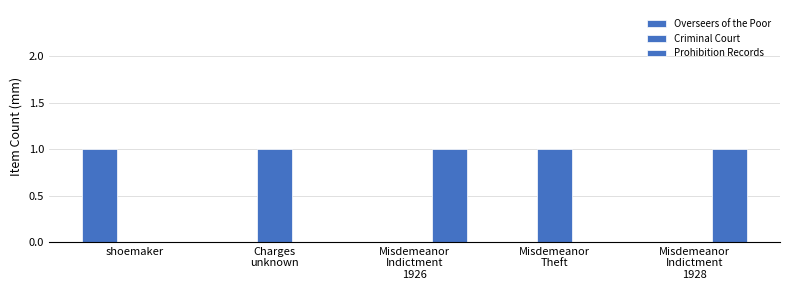

Where is Criminal Court nearest to the value 0?

shoemaker